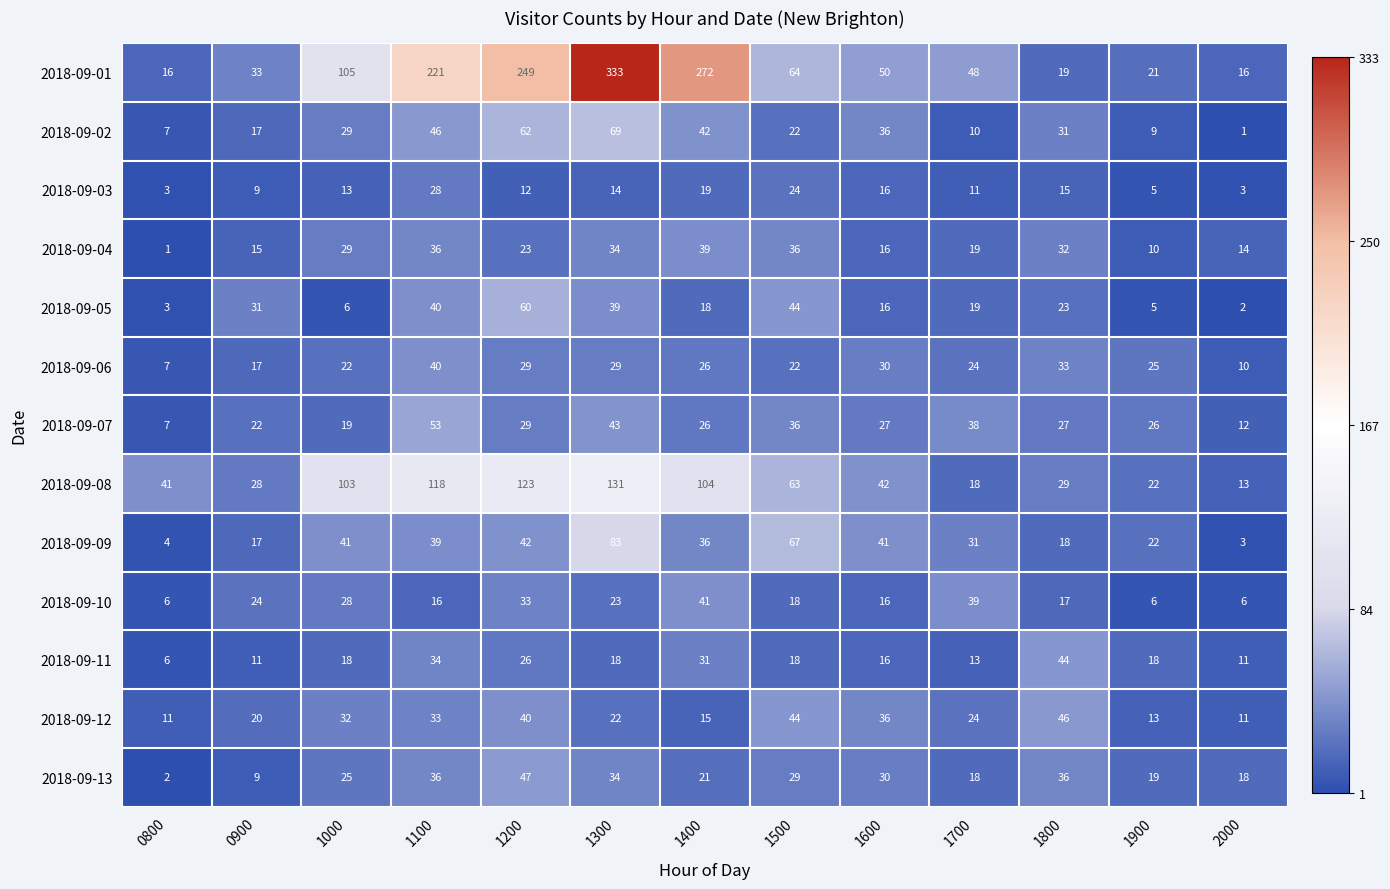

How many series are shown in this chart?

13